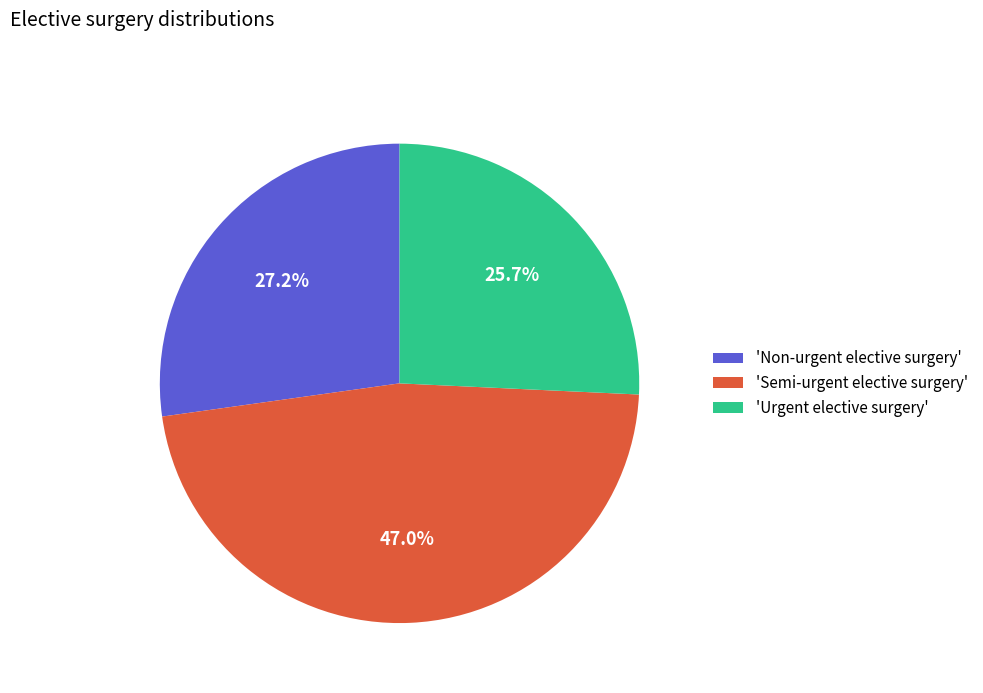

Rank the categories by value from highest to lowest.

'Semi-urgent elective surgery', 'Non-urgent elective surgery', 'Urgent elective surgery'